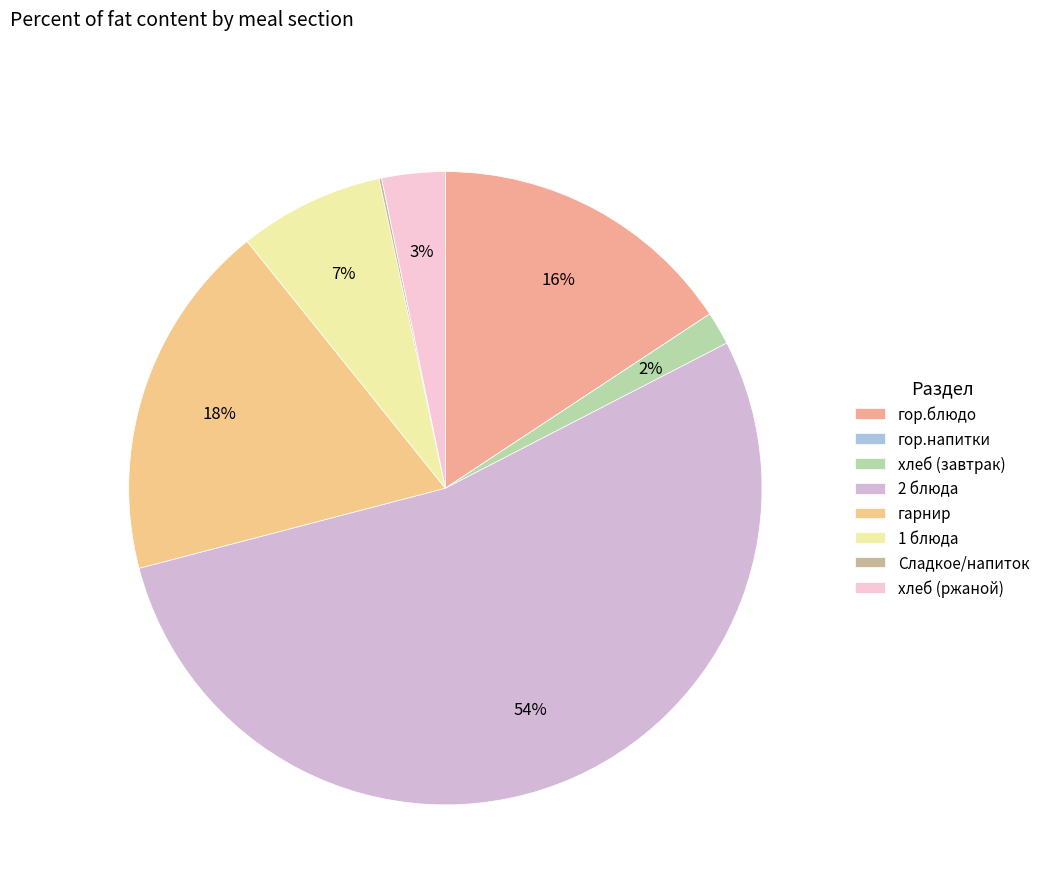

To the nearest percent, what is the combined percentage of хлеб (ржаной) and гор.блюдо?

19%